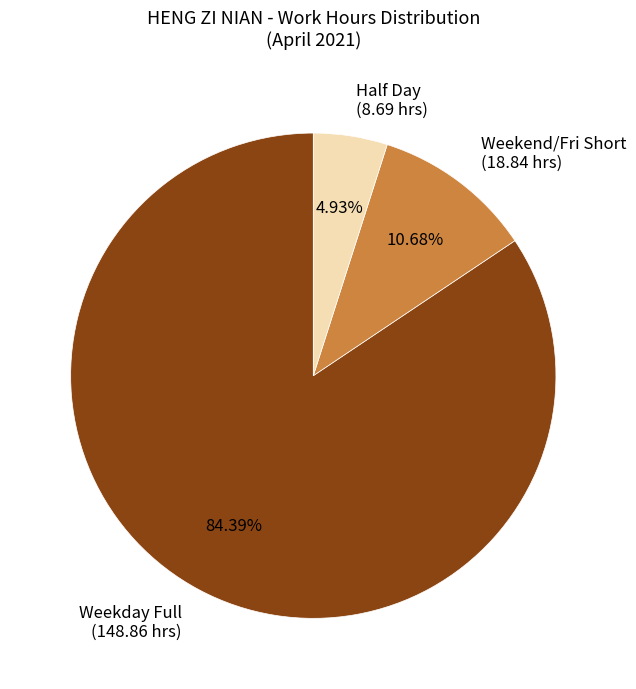

Combined, do Half Day (8.69 hrs) and Weekday Full (148.86 hrs) account for over 50%?

Yes